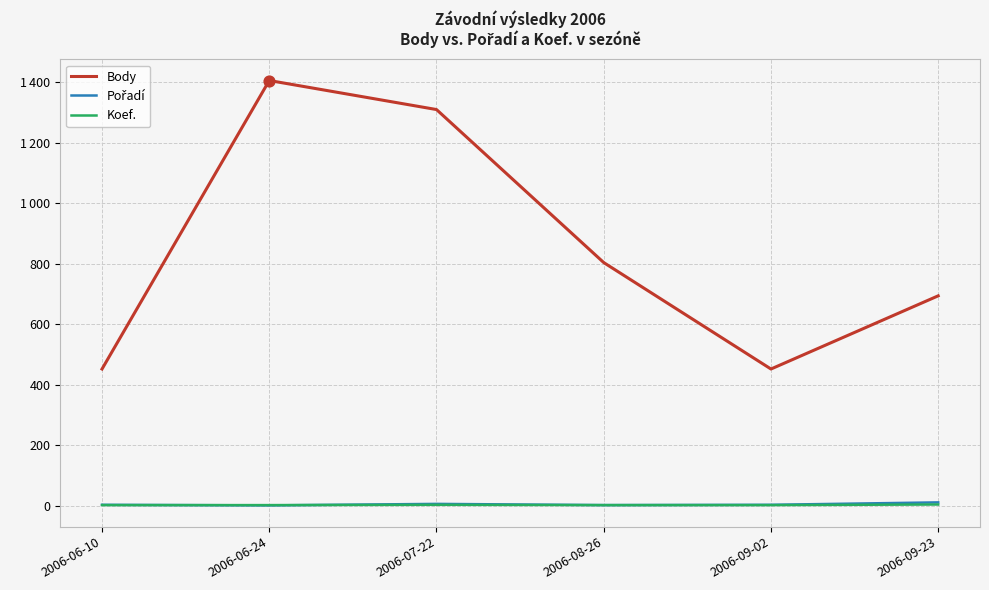

What are all the series names shown in the legend?

Body, Pořadí, Koef.